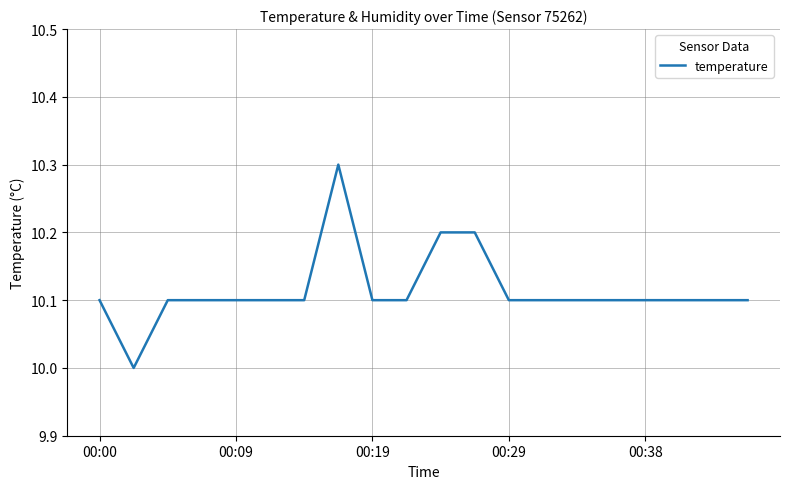

What is the smallest value displayed?

10.0